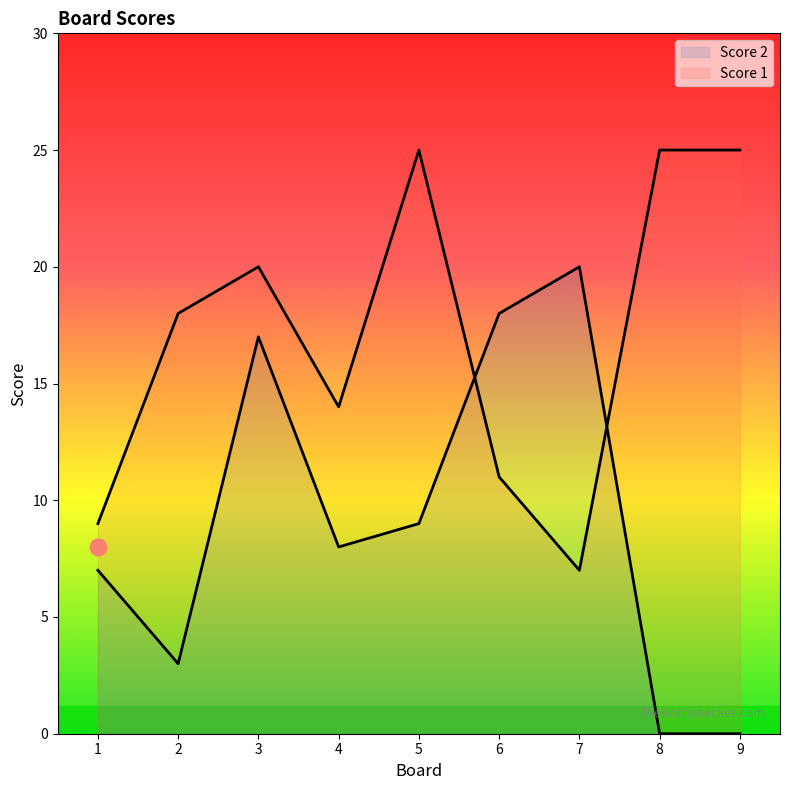

What is the difference between the highest and lowest values at 4?

6